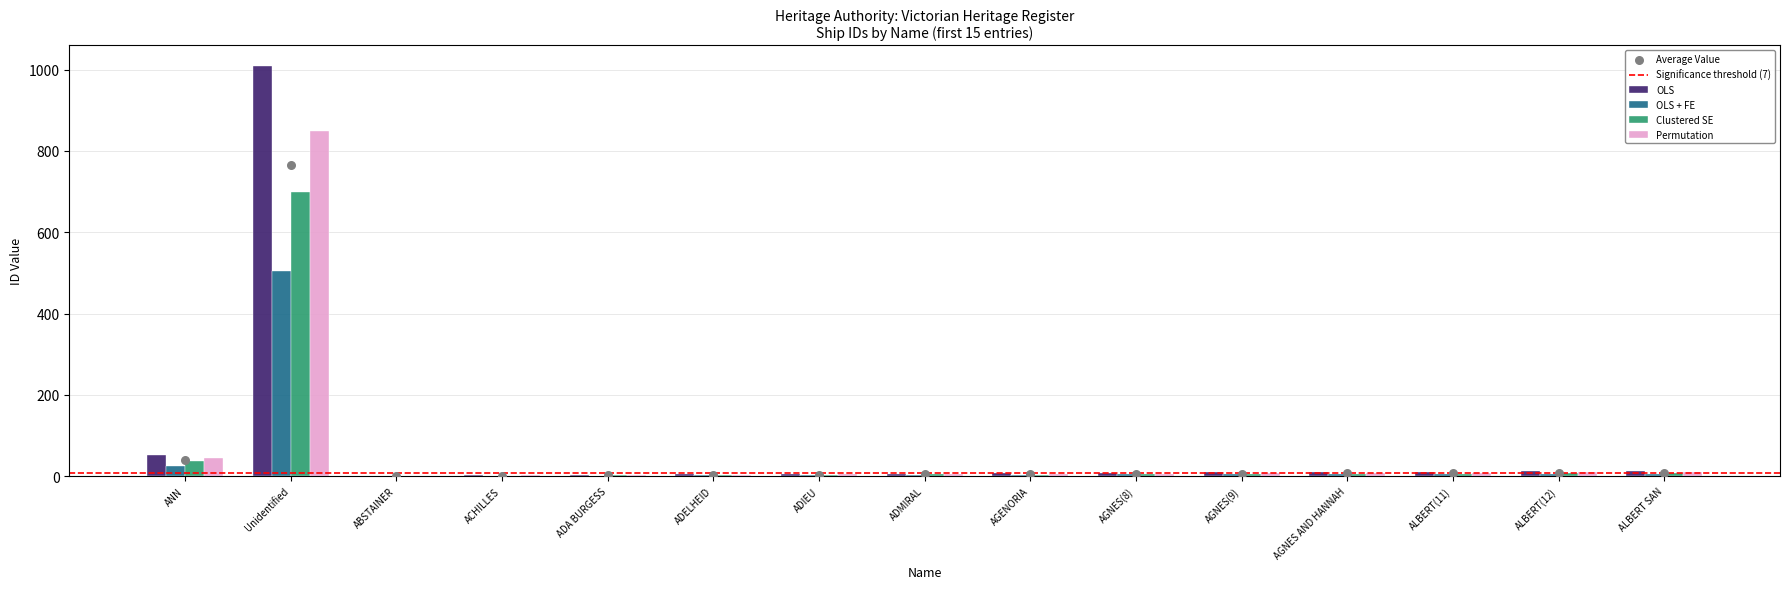

At which category is the sum across all series the highest?

Unidentified